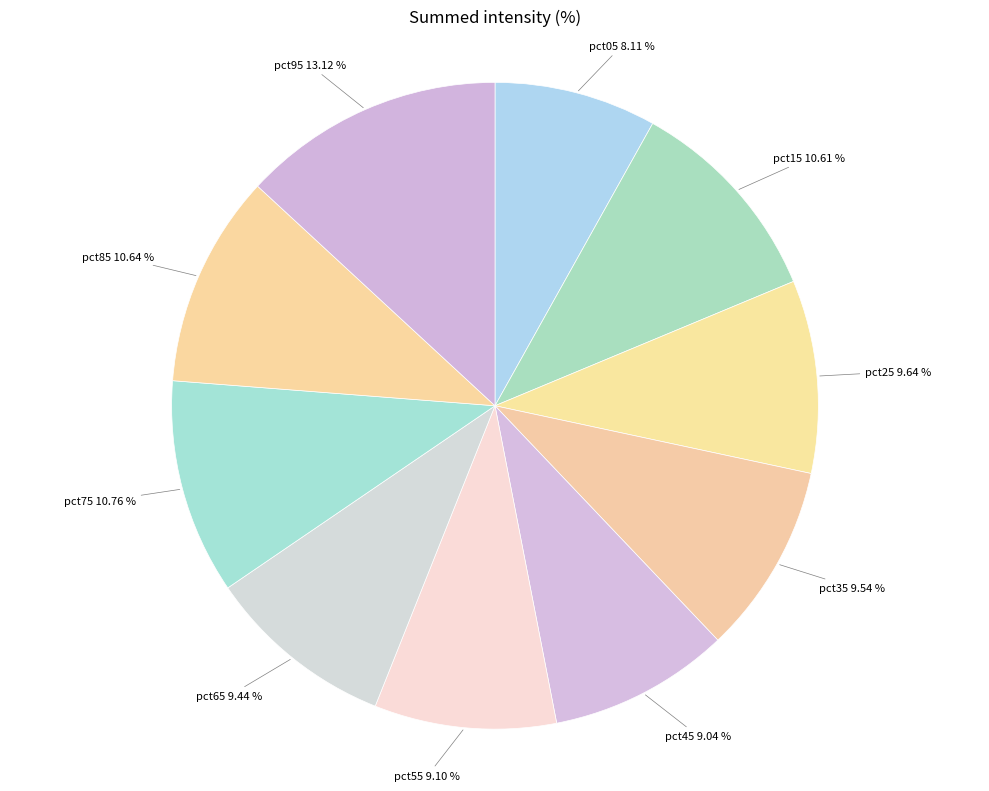

Is there any slice that represents more than half of the pie?

No